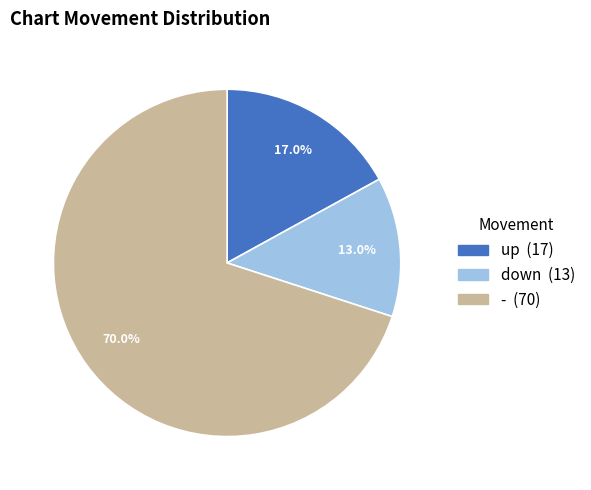

Which category has the biggest portion of the pie?

-